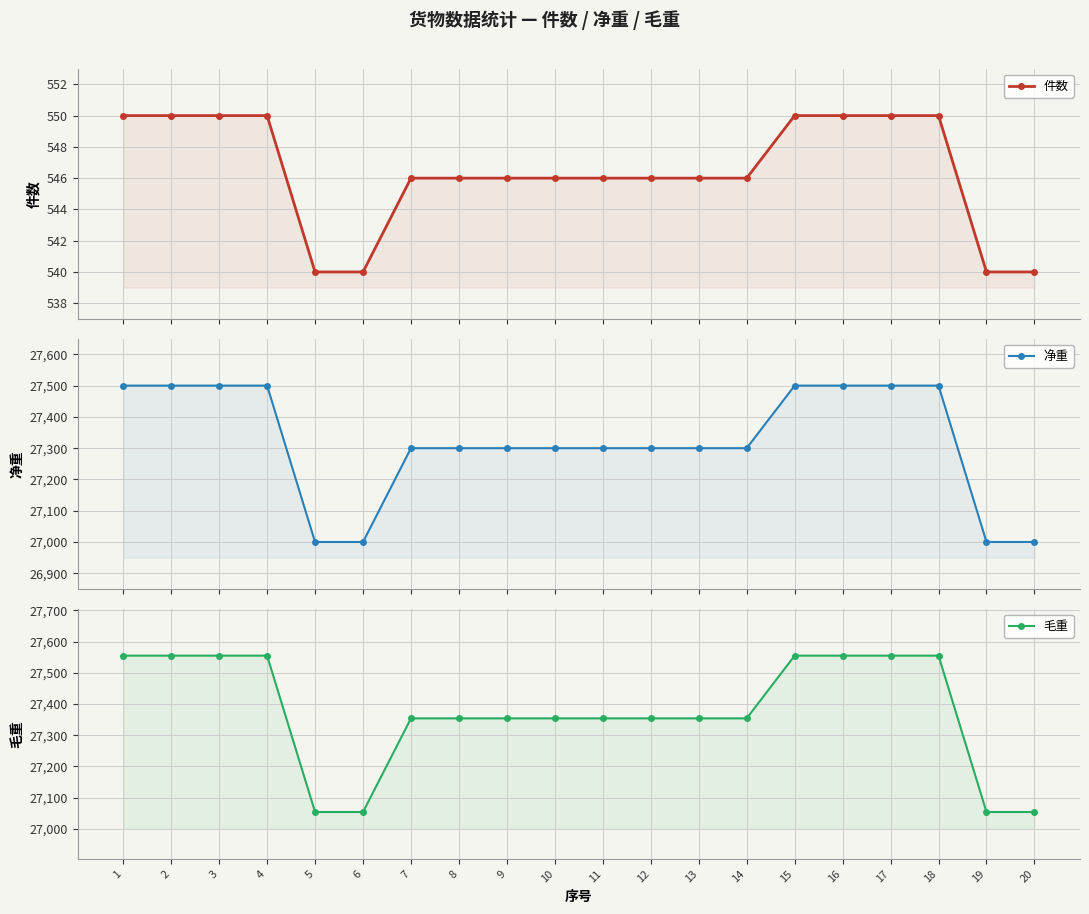

How many values in the 毛重 series exceed 27354?

8